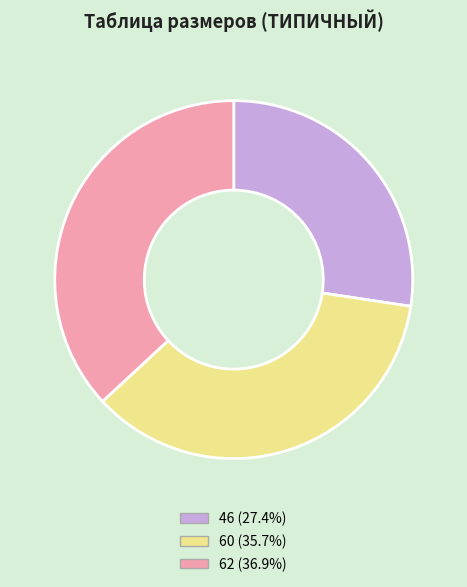

Is the sum of 46 (27.4%) and 62 (36.9%) greater than half?

Yes